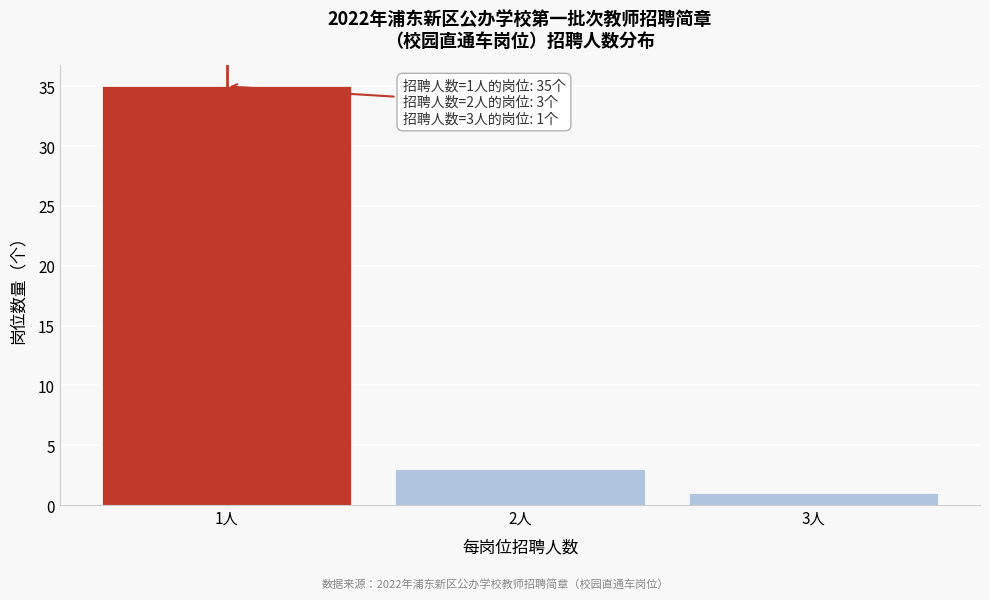

Reading right to left, transcribe all the data shown in this chart.

1	3	35